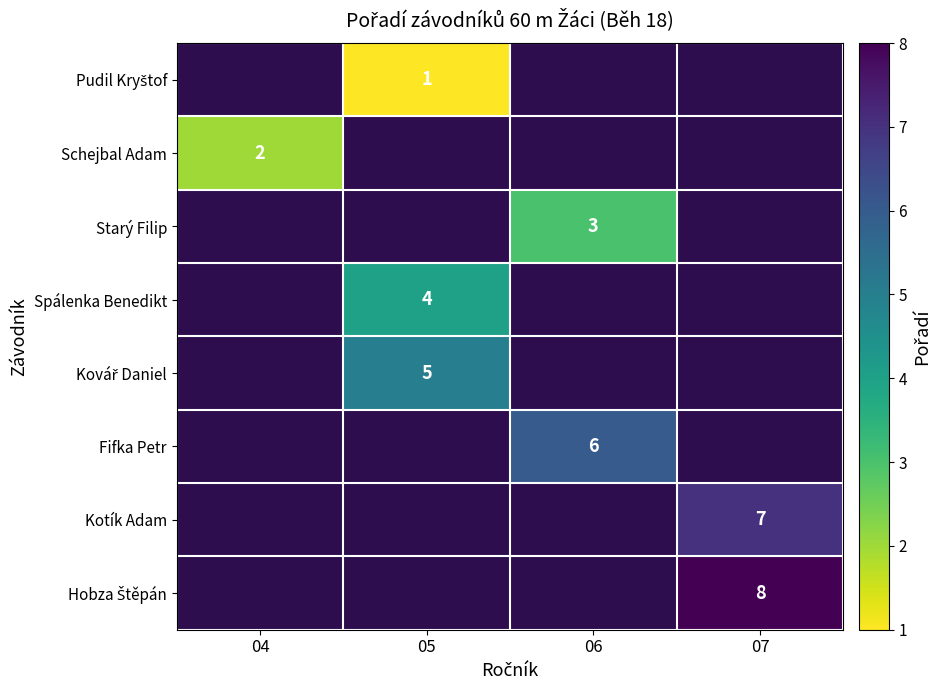

Is it true that Kovář Daniel equals 5.0 at 05?

True